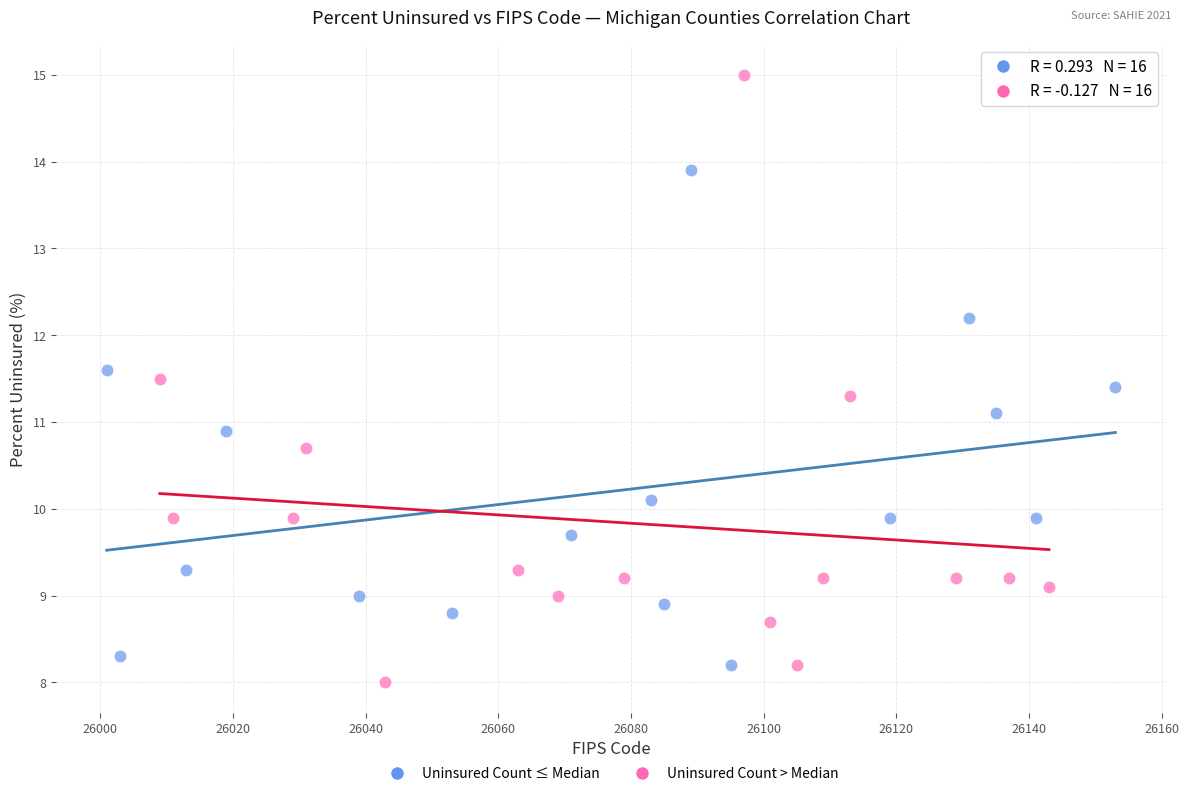

Which series reaches the maximum Y coordinate?

Uninsured Count > Median